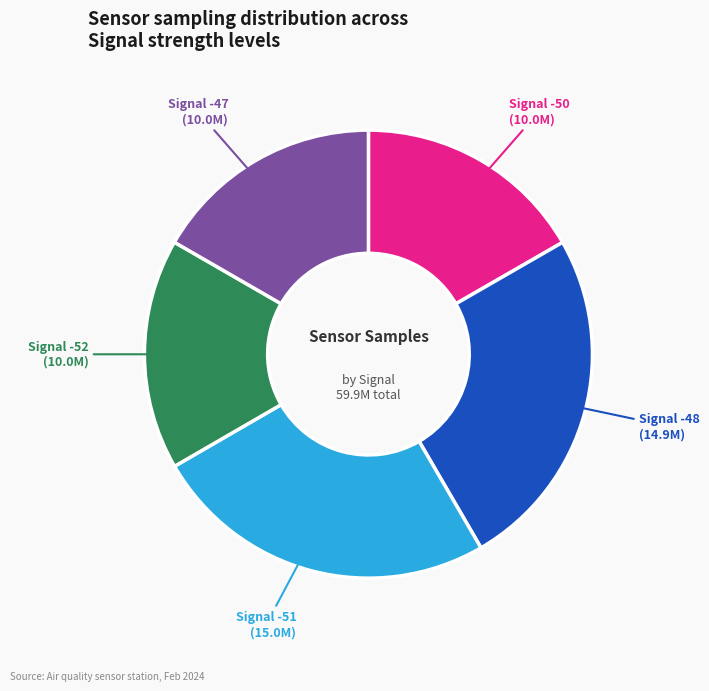

Does any single category account for the majority?

No